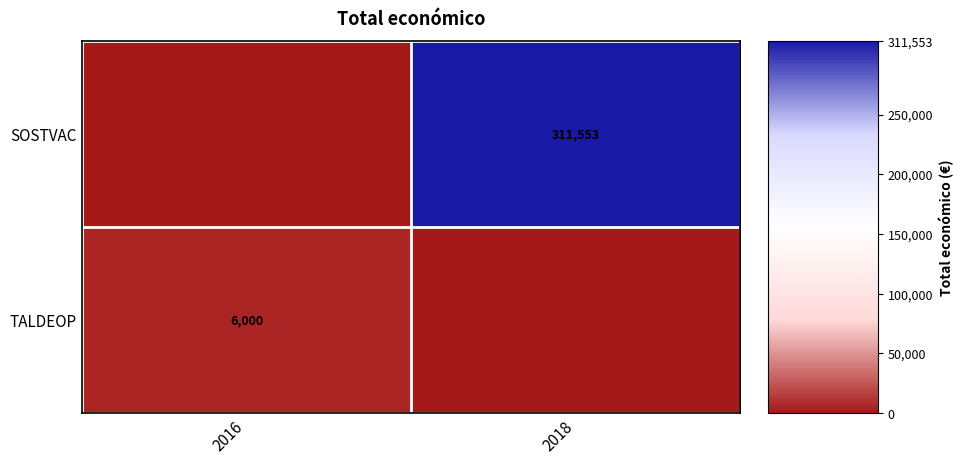

How many data points does each series have?

2